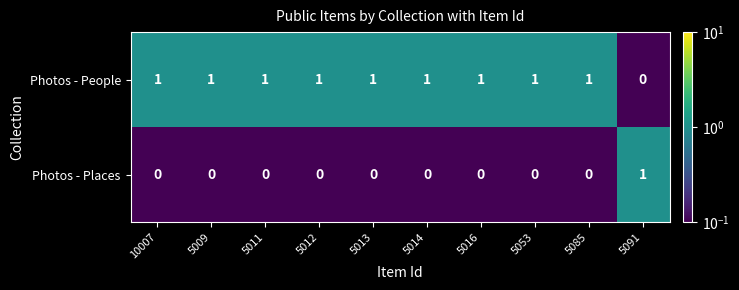

Count the Photos - People values in the range 1 to 2.

9